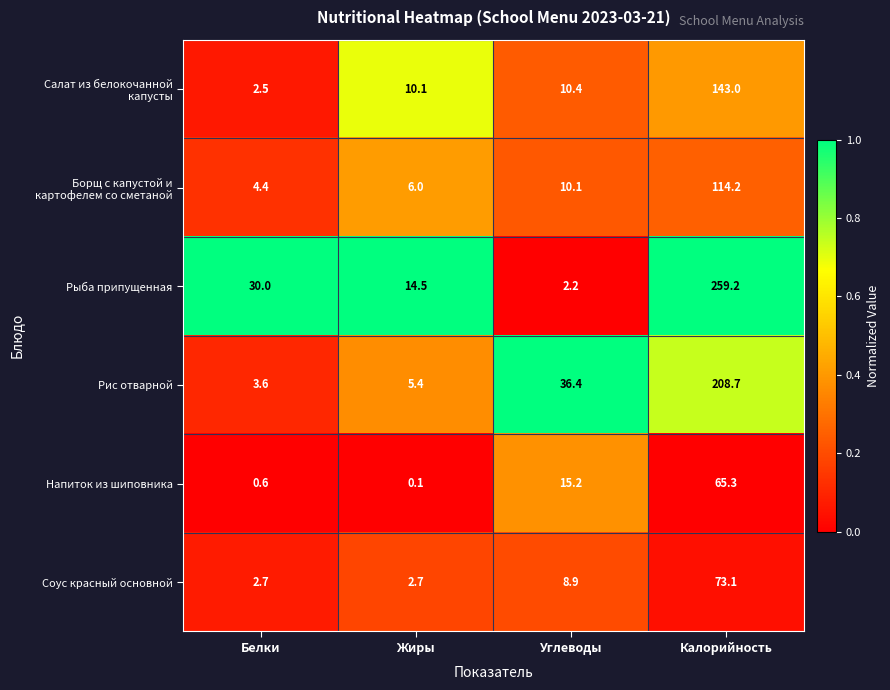

The value of Рис отварной at Калорийность is 208.7. True or false?

True